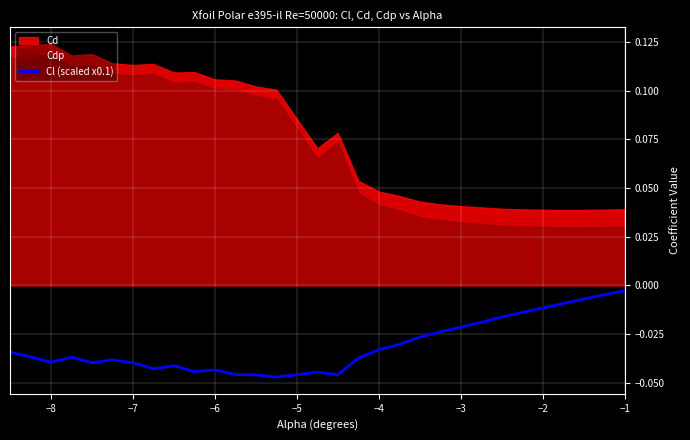

How many lines are shown in the chart?

1